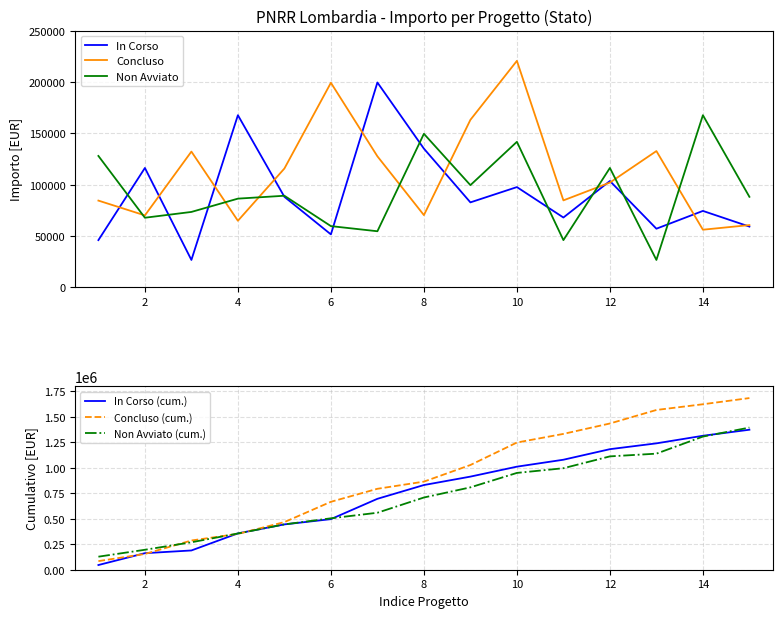

What is the sum of the Concluso values at 8 and 14?

126579.0